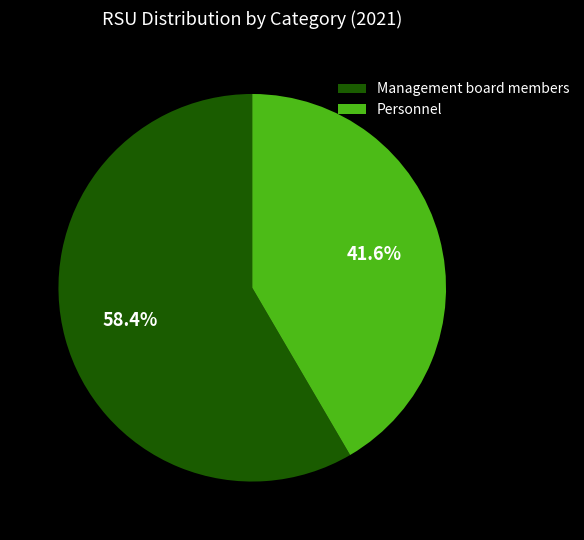

What percentage is the Management board members slice, to the nearest percent?

58%